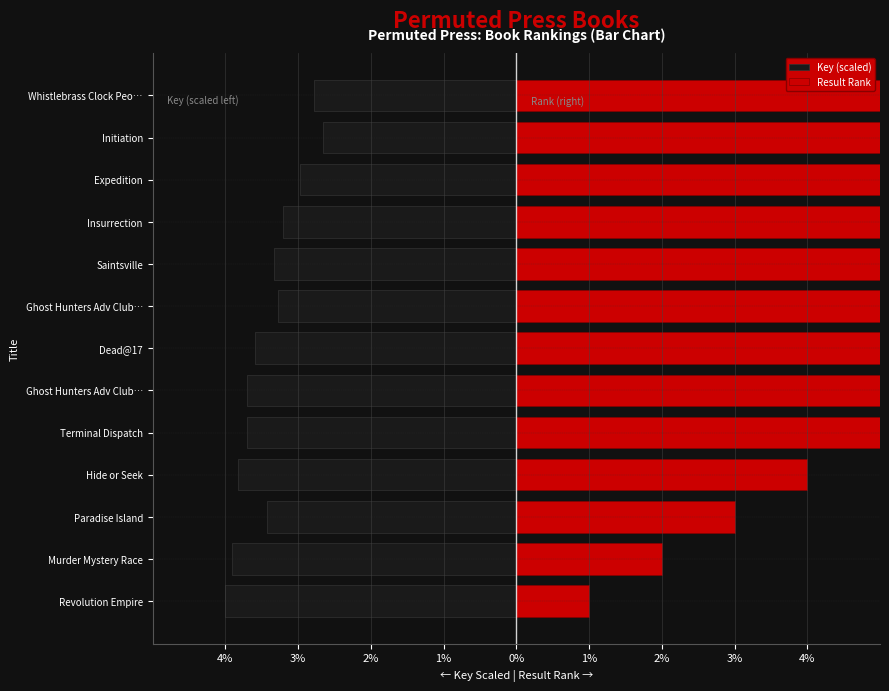

What is the label of the 4th bar from the right?

Insurrection